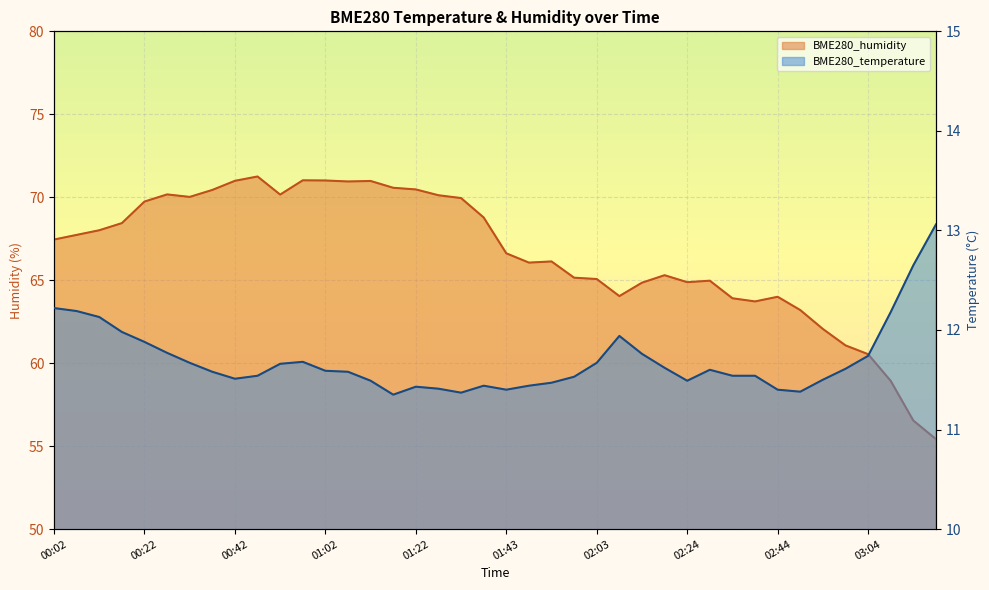

Is it true that BME280_temperature equals 11.4 at 01:32?

True